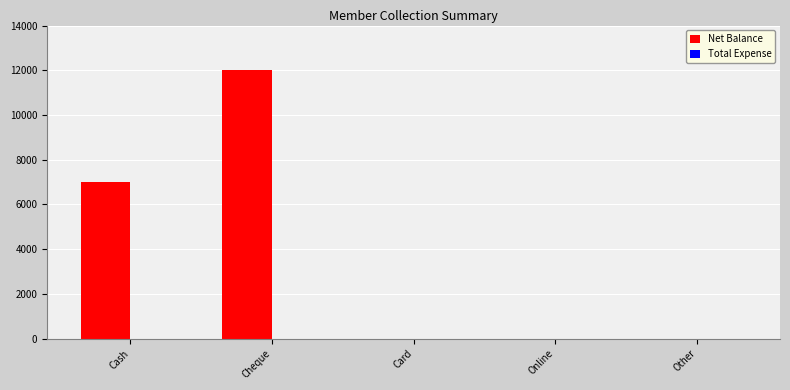

What value does the data have at Cash?

7000